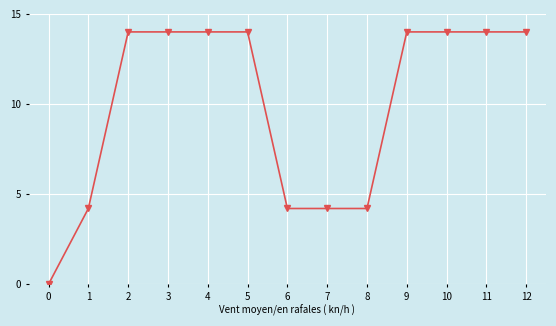

What is the value of the 10th point from the left?

14.0